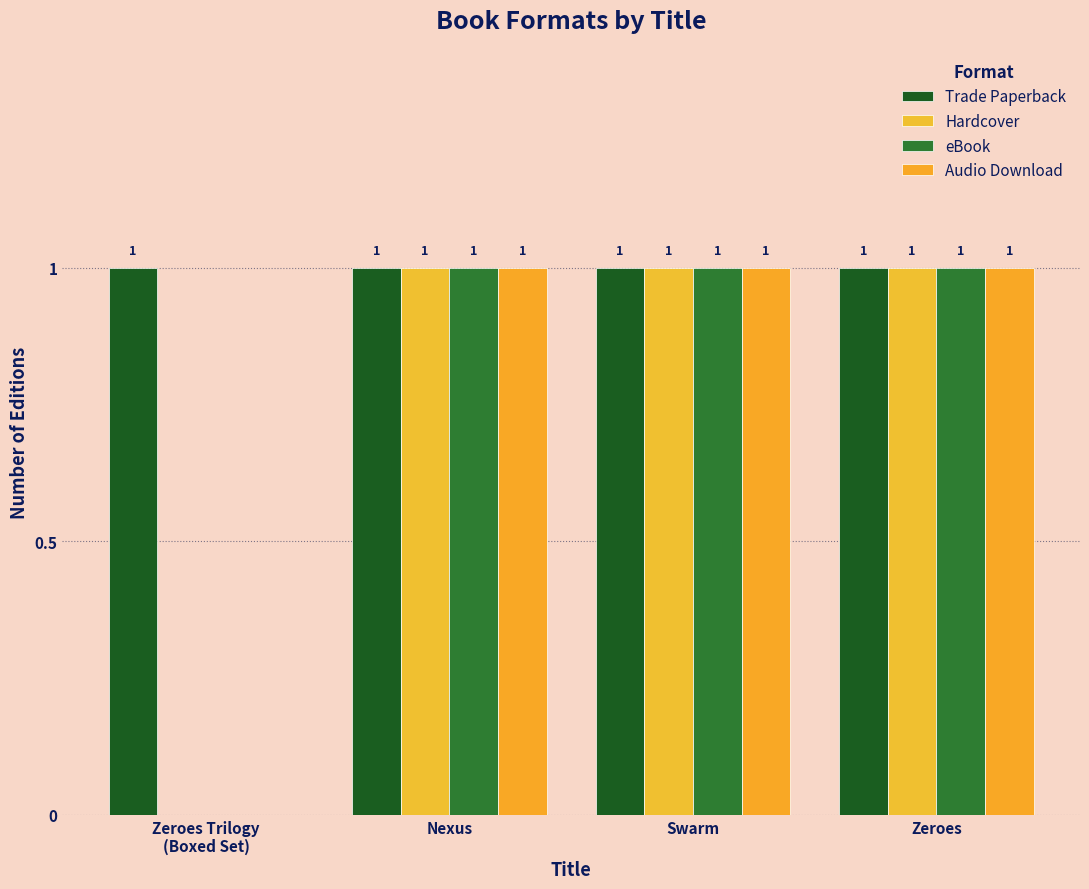

What is the highest value of the Audio Download series?

1